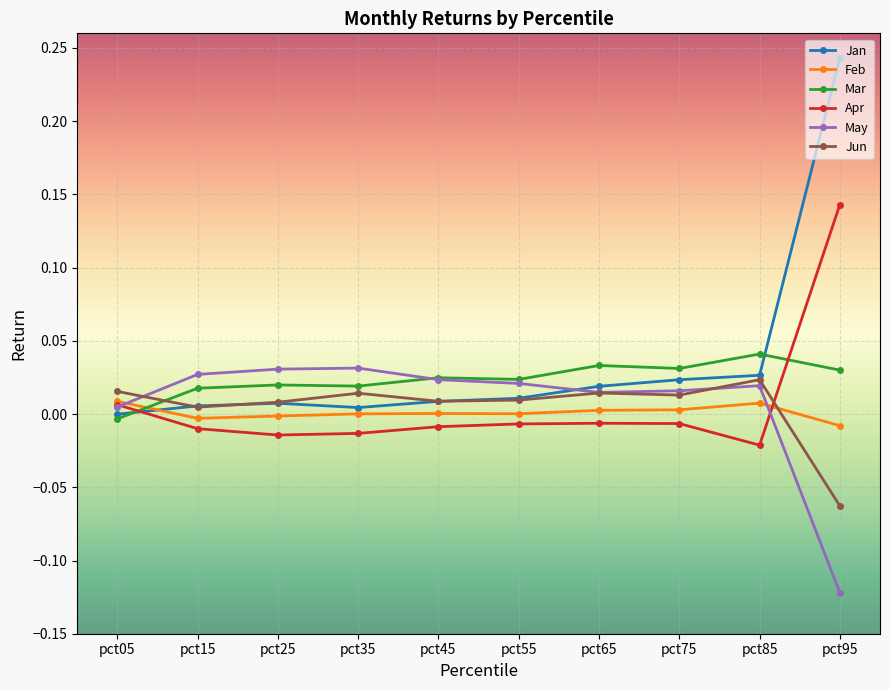

After their last crossing, which series has the higher values: Jan or Mar?

Jan